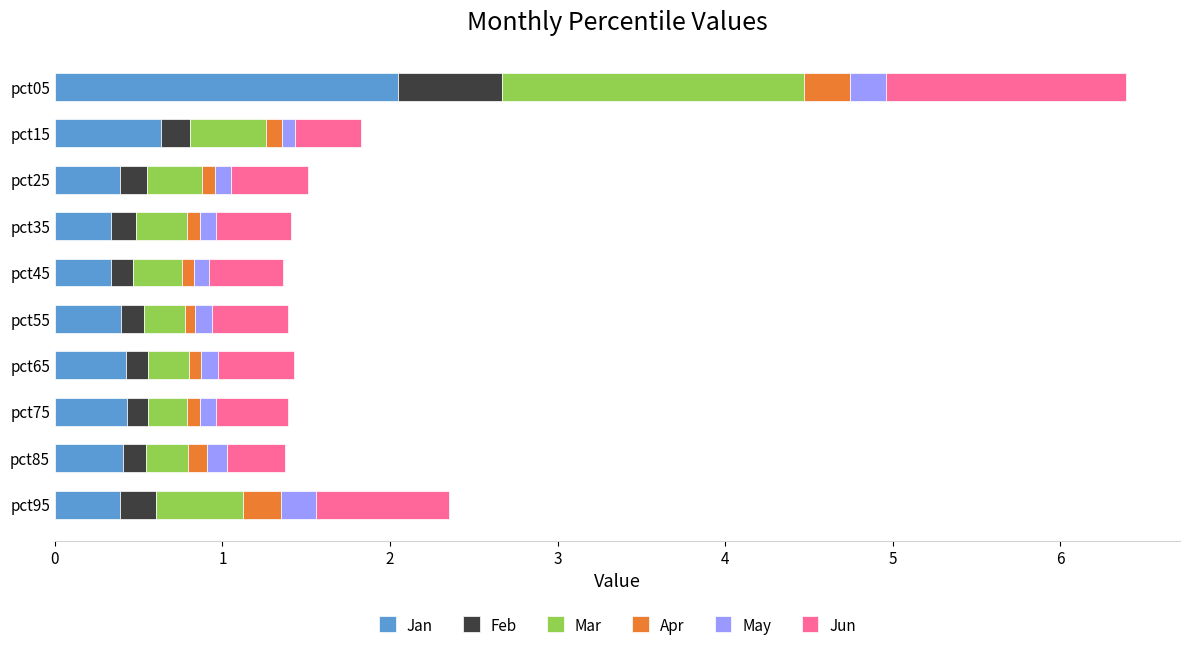

What is the sum of all Jan values?

5.8